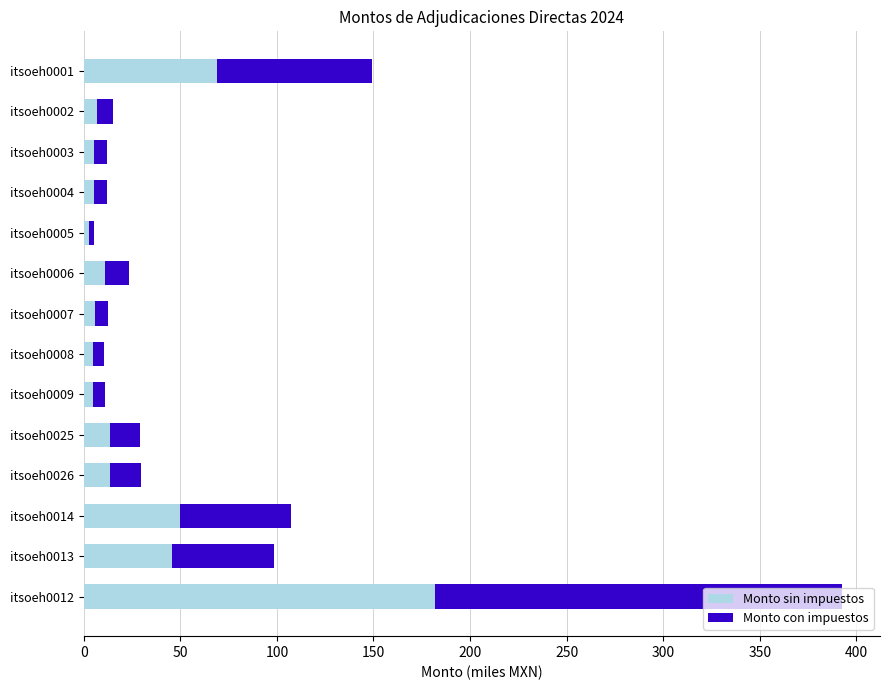

What is the difference between the second highest and second lowest values in the Monto sin impuestos series?

64.1